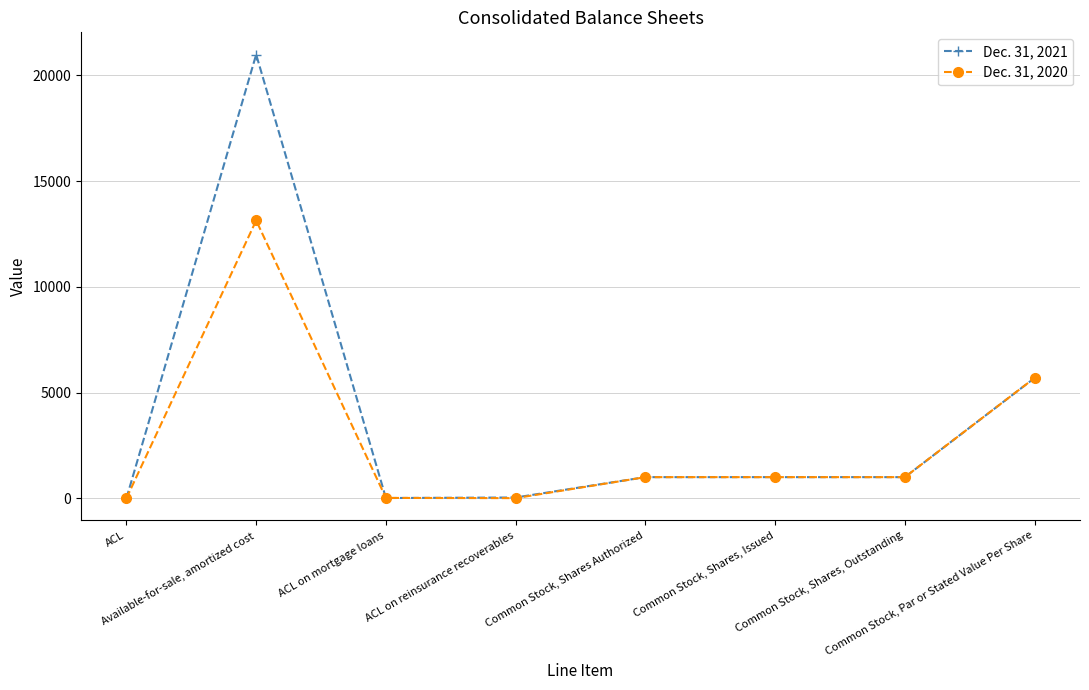

Which series has the largest total across all categories?

Dec. 31, 2021